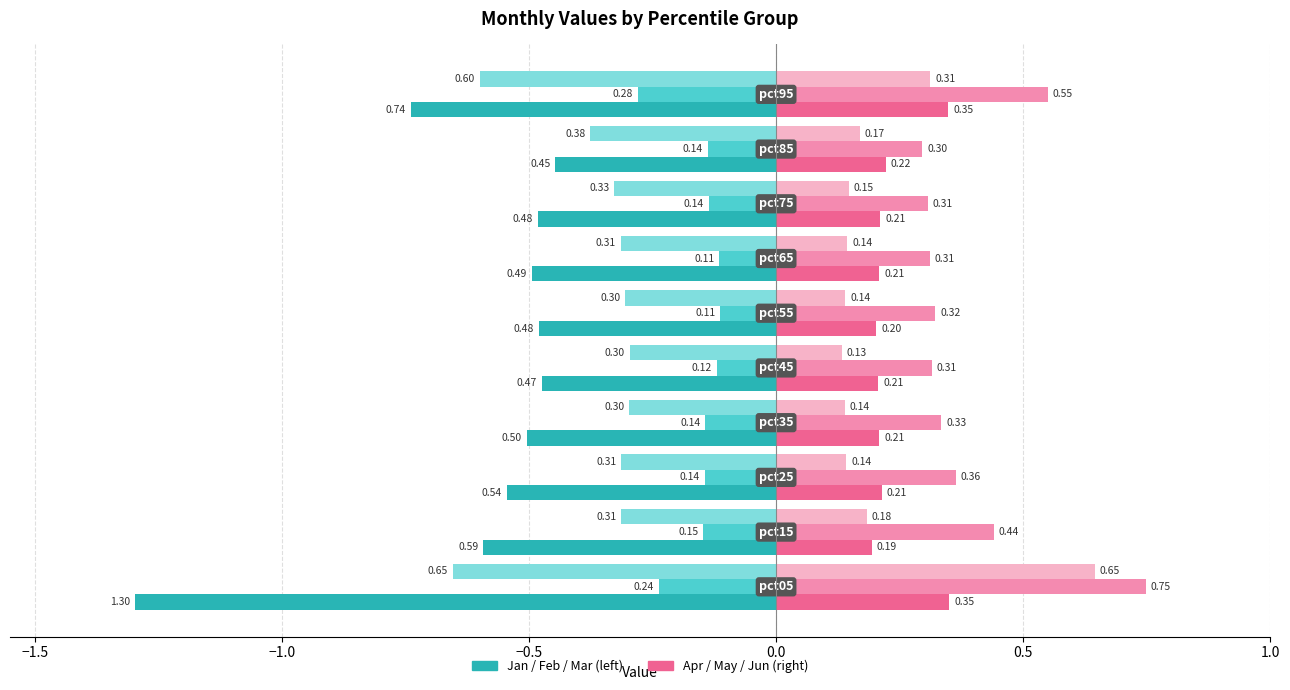

The Mar series shows -0.4 at 0.5. True or false?

False